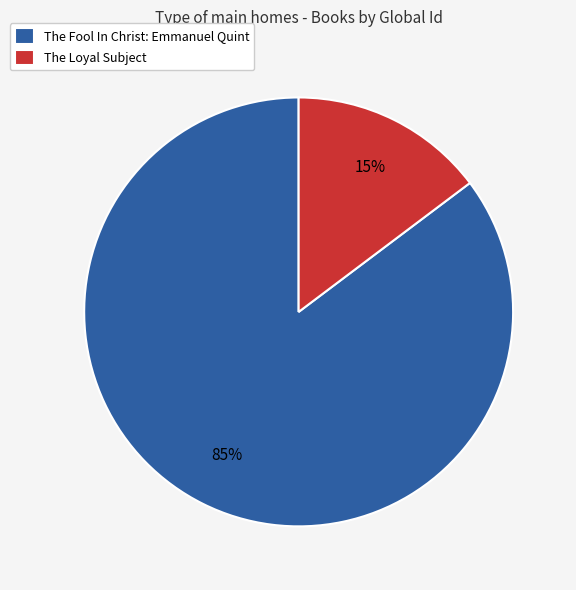

Is The Fool In Christ: Emmanuel Quint the majority of the pie?

Yes